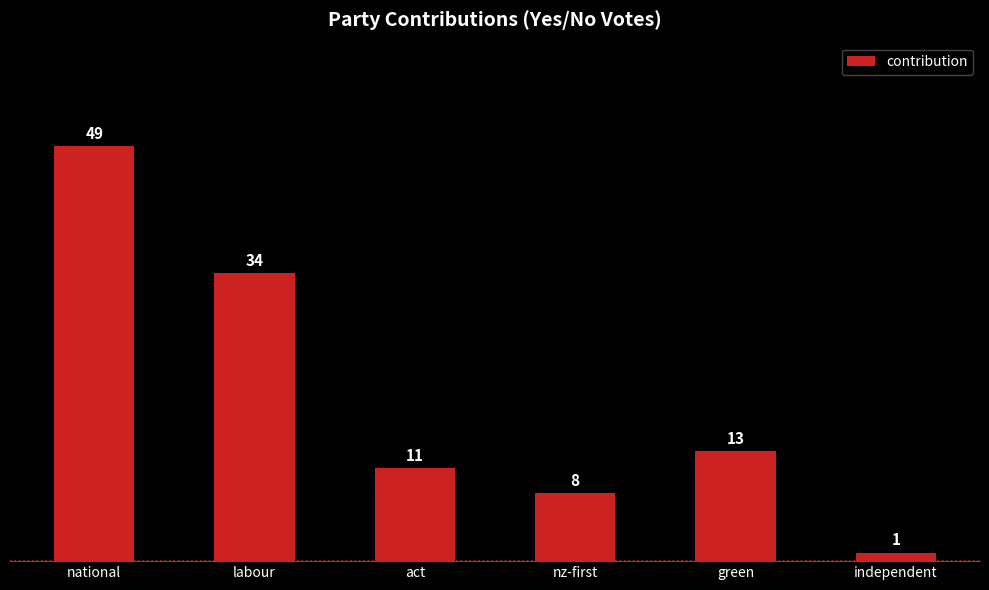

How many distinct data groups are displayed?

1